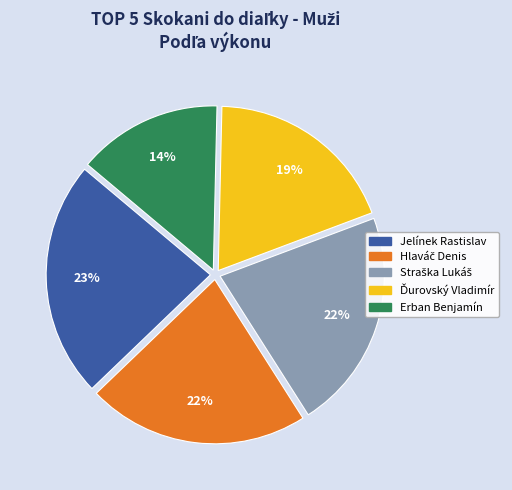

To the nearest percent, what is the average slice percentage?

20%